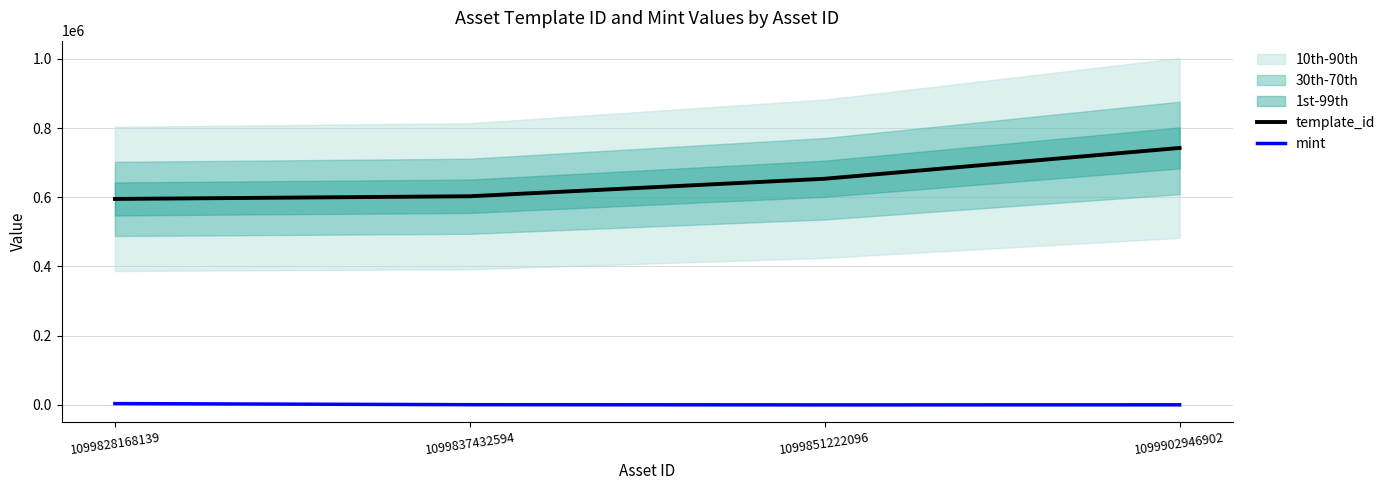

Reading left to right, transcribe all the data shown in this chart.

template_id: 595229	602942	653508	742514
mint: 3849	680	108	306